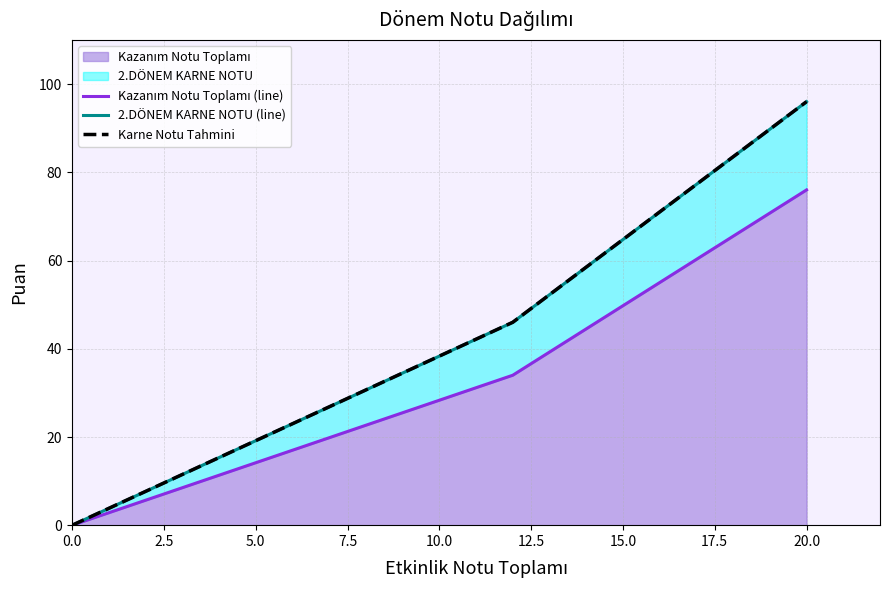

Rank the series by their maximum value, from highest to lowest.

2.DÖNEM KARNE NOTU (line), Karne Notu Tahmini, Kazanım Notu Toplamı (line)